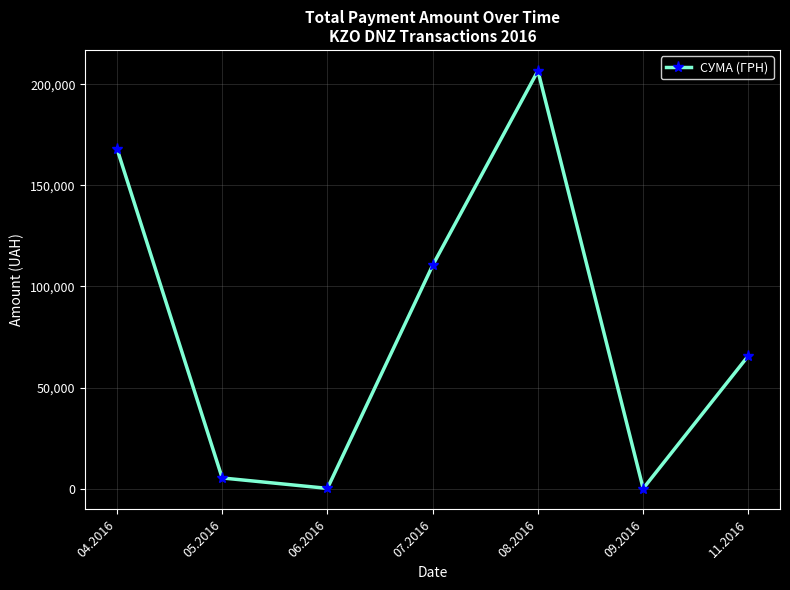

What is the label of the 6th point from the left?

09.2016